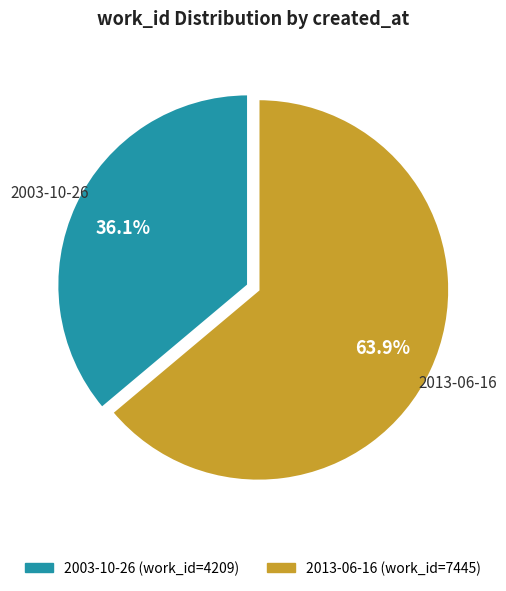

What is the total percentage of 2013-06-16 and 2003-10-26?

100.0%